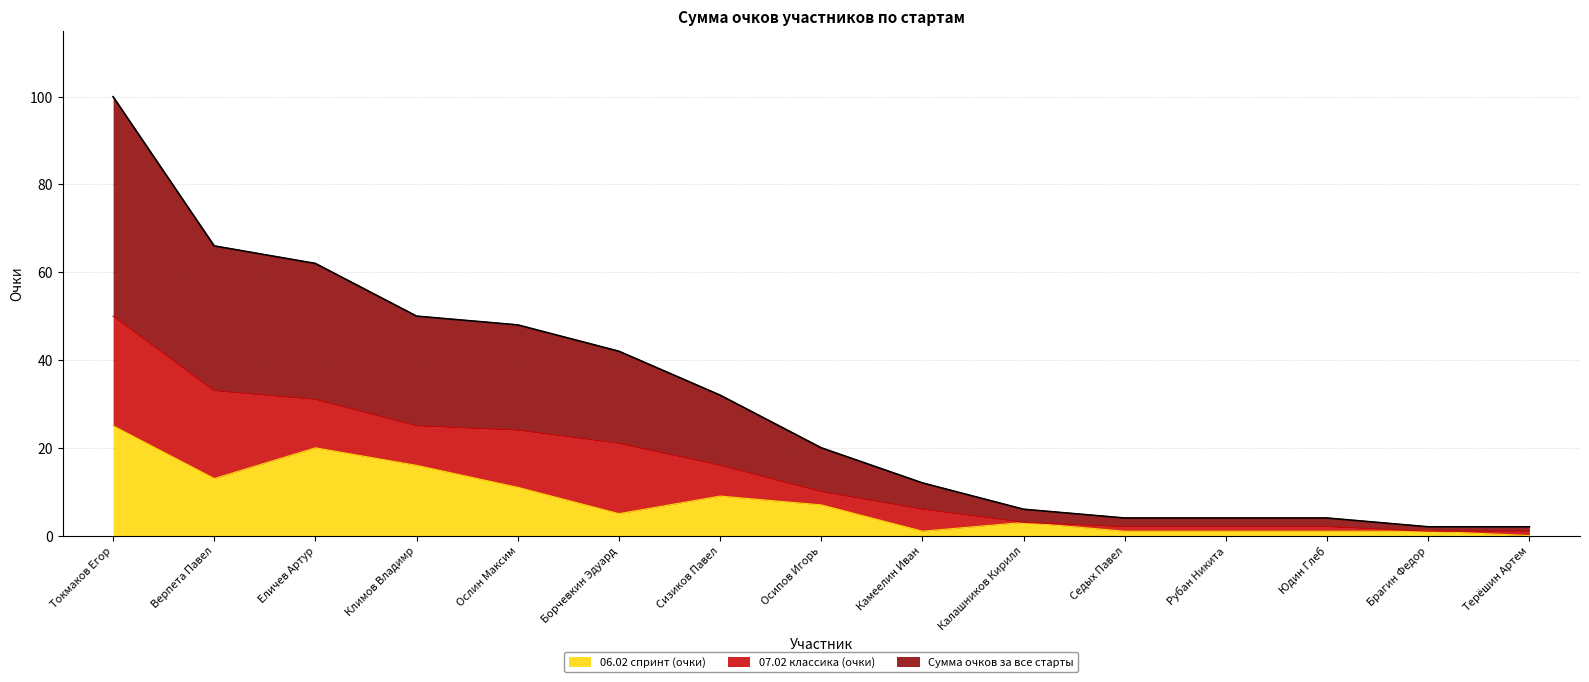

At which label does 06.02 спринт (очки) reach its peak?

Токмаков Егор